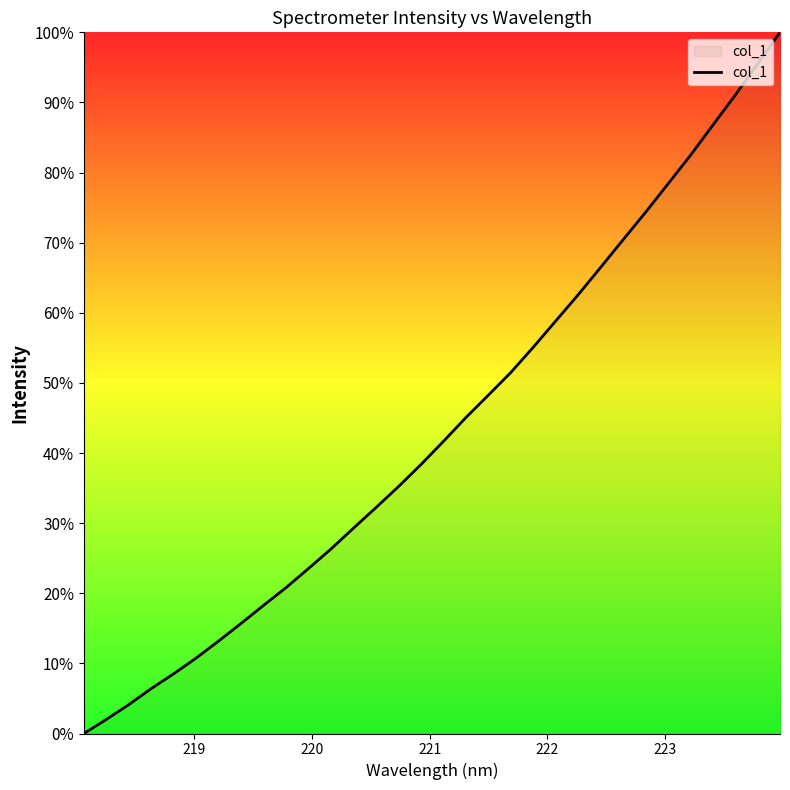

How many positive values are there?

31